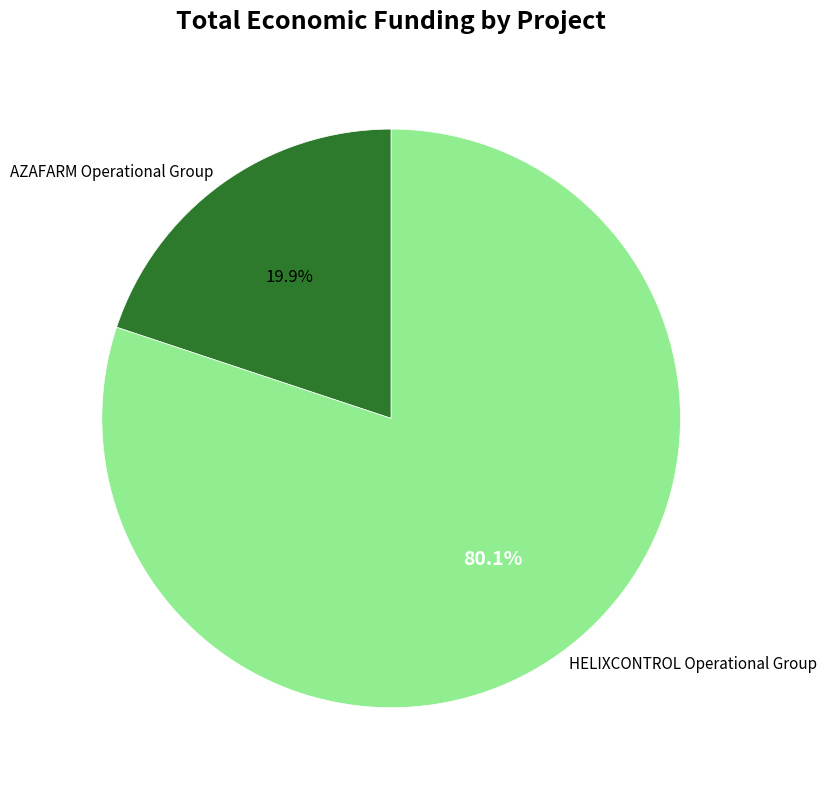

To the nearest percent, what portion does HELIXCONTROL Operational Group represent?

80%